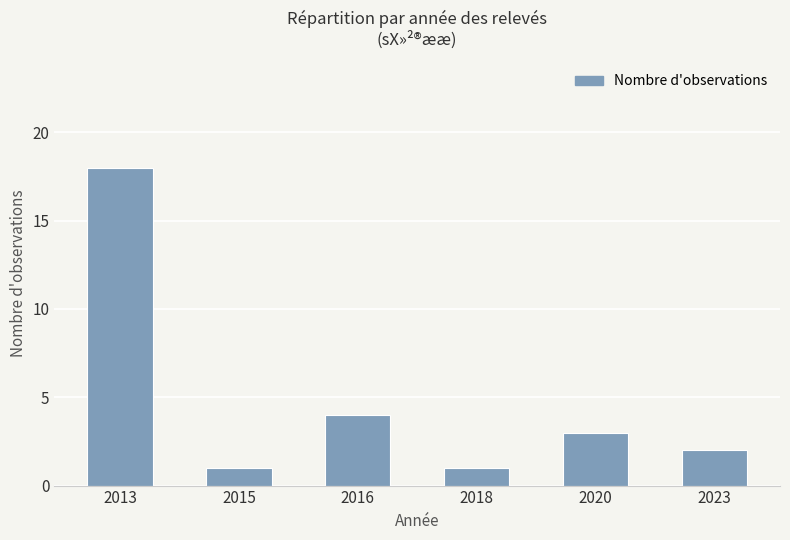

Are the bars horizontal?

No